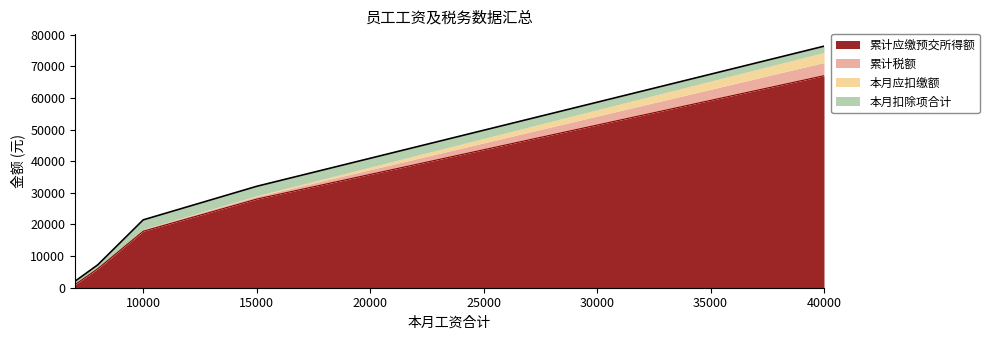

At which label does 累计应缴预交所得额 reach its peak?

40000